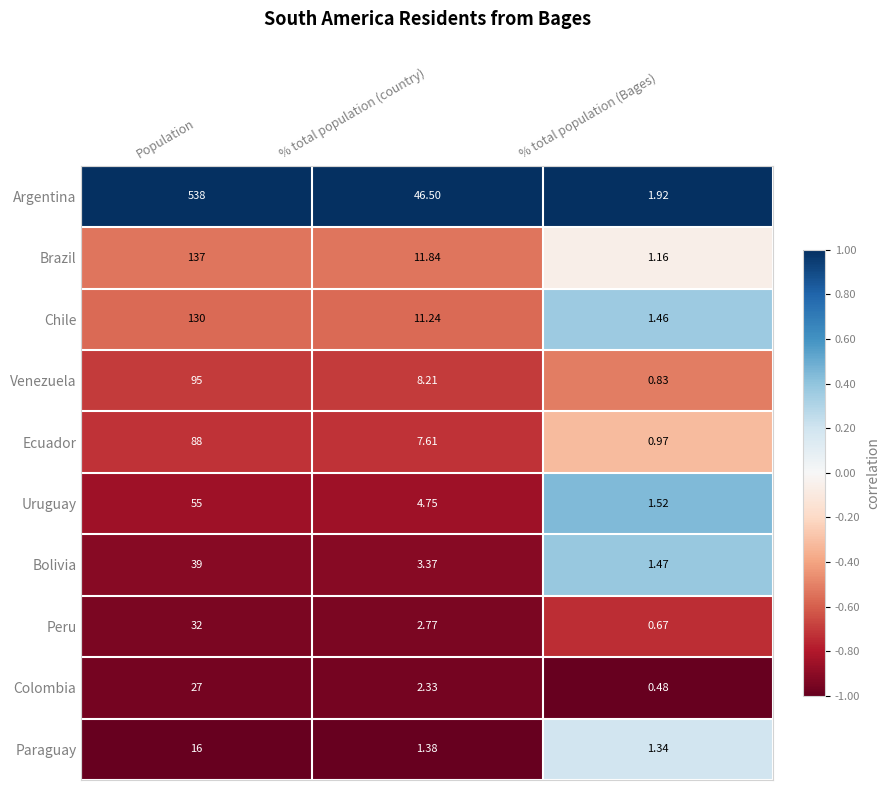

List the series in order of their peak value, highest first.

Argentina, Brazil, Chile, Venezuela, Ecuador, Uruguay, Bolivia, Peru, Colombia, Paraguay